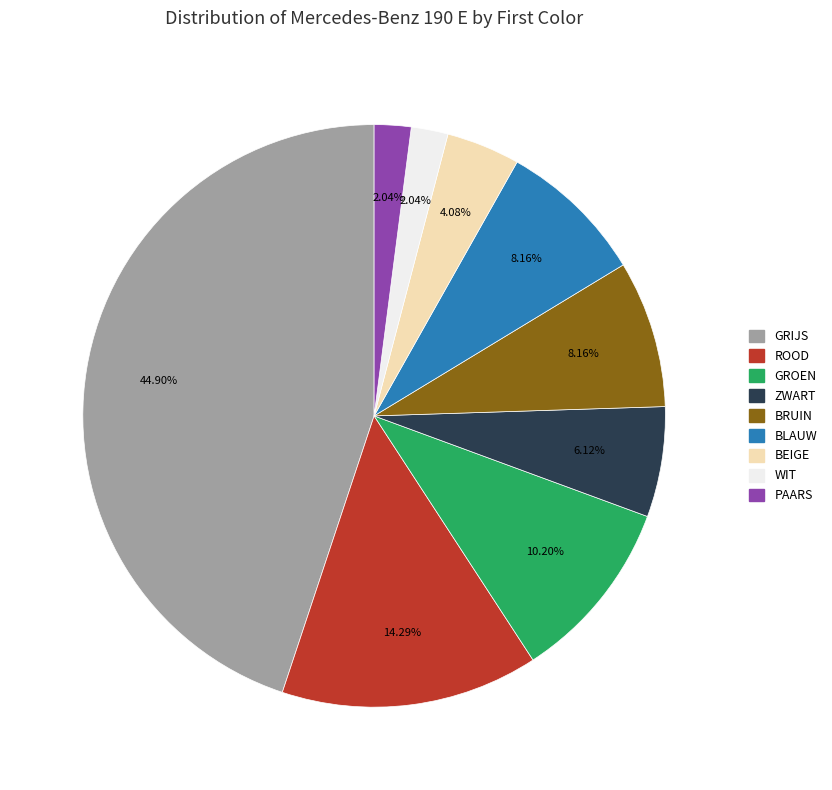

How many segments does this pie chart have?

9